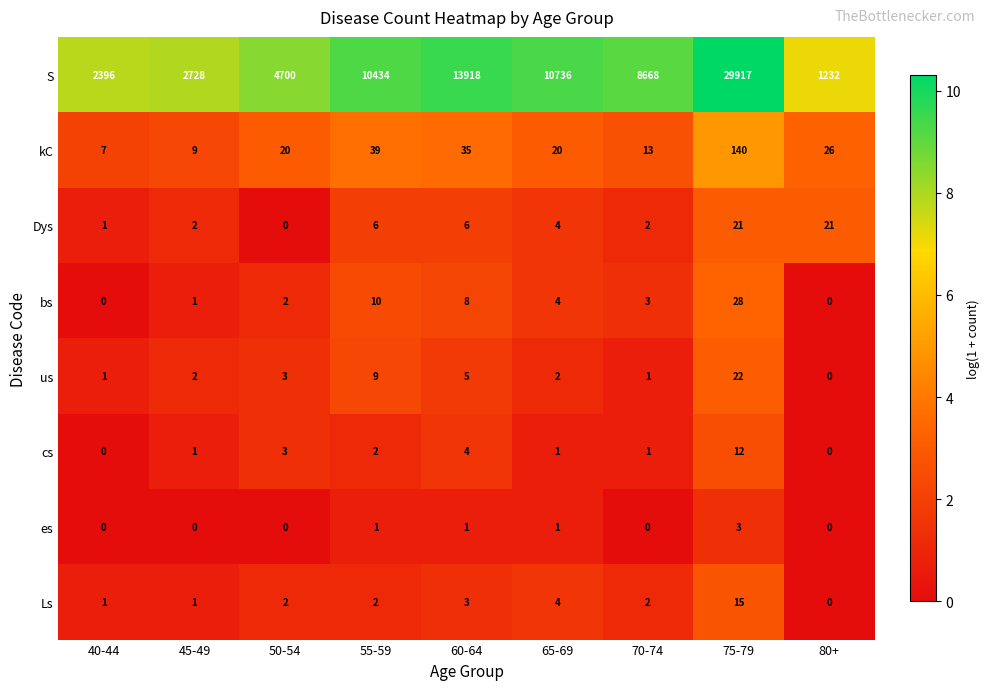

Which series has the largest total across all categories?

S